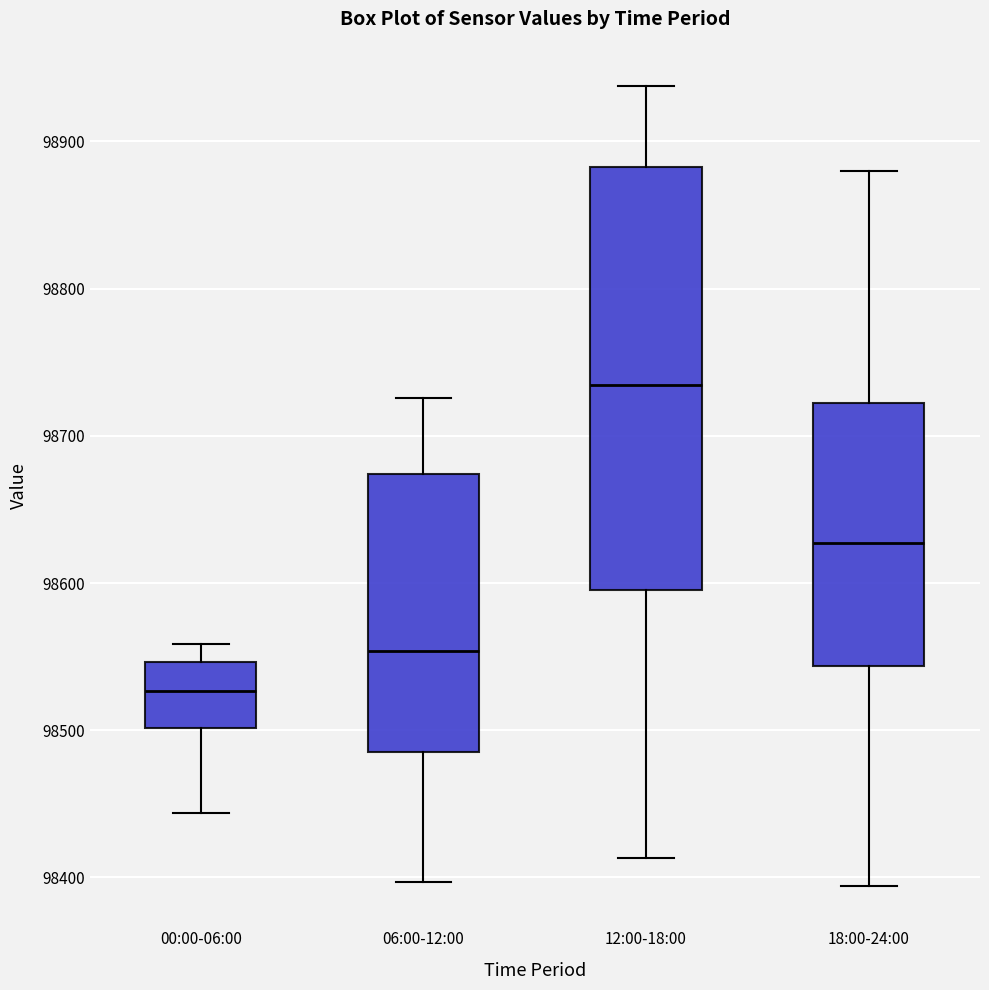

Reading left to right, read every box against the y-axis: the position of its median line, the range the box covers, and the ends of its whiskers. The values are not printed on the chart, so give them approximately, as read against the axis.

00:00-06:00: median 98530, box 98500 to 98550, whiskers 98440 to 98560
06:00-12:00: median 98550, box 98490 to 98670, whiskers 98400 to 98730
12:00-18:00: median 98730, box 98600 to 98880, whiskers 98410 to 98940
18:00-24:00: median 98630, box 98540 to 98720, whiskers 98390 to 98880